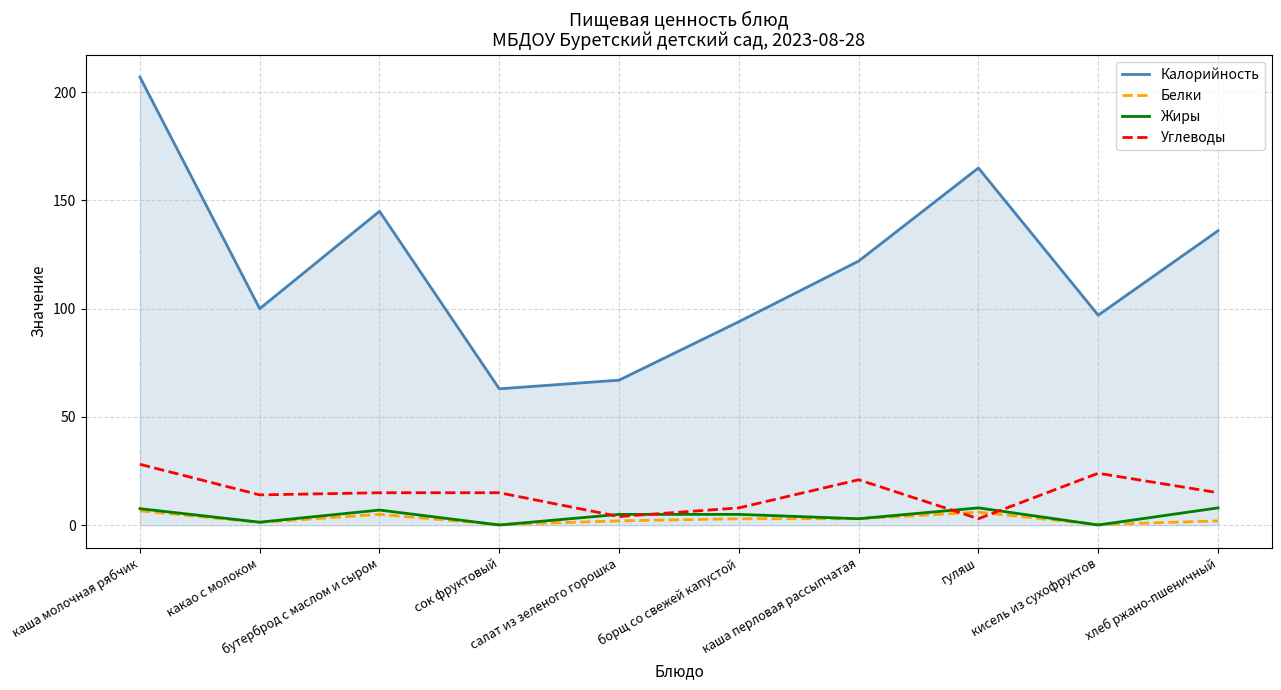

True or false: Калорийность and Белки intersect in this chart.

False